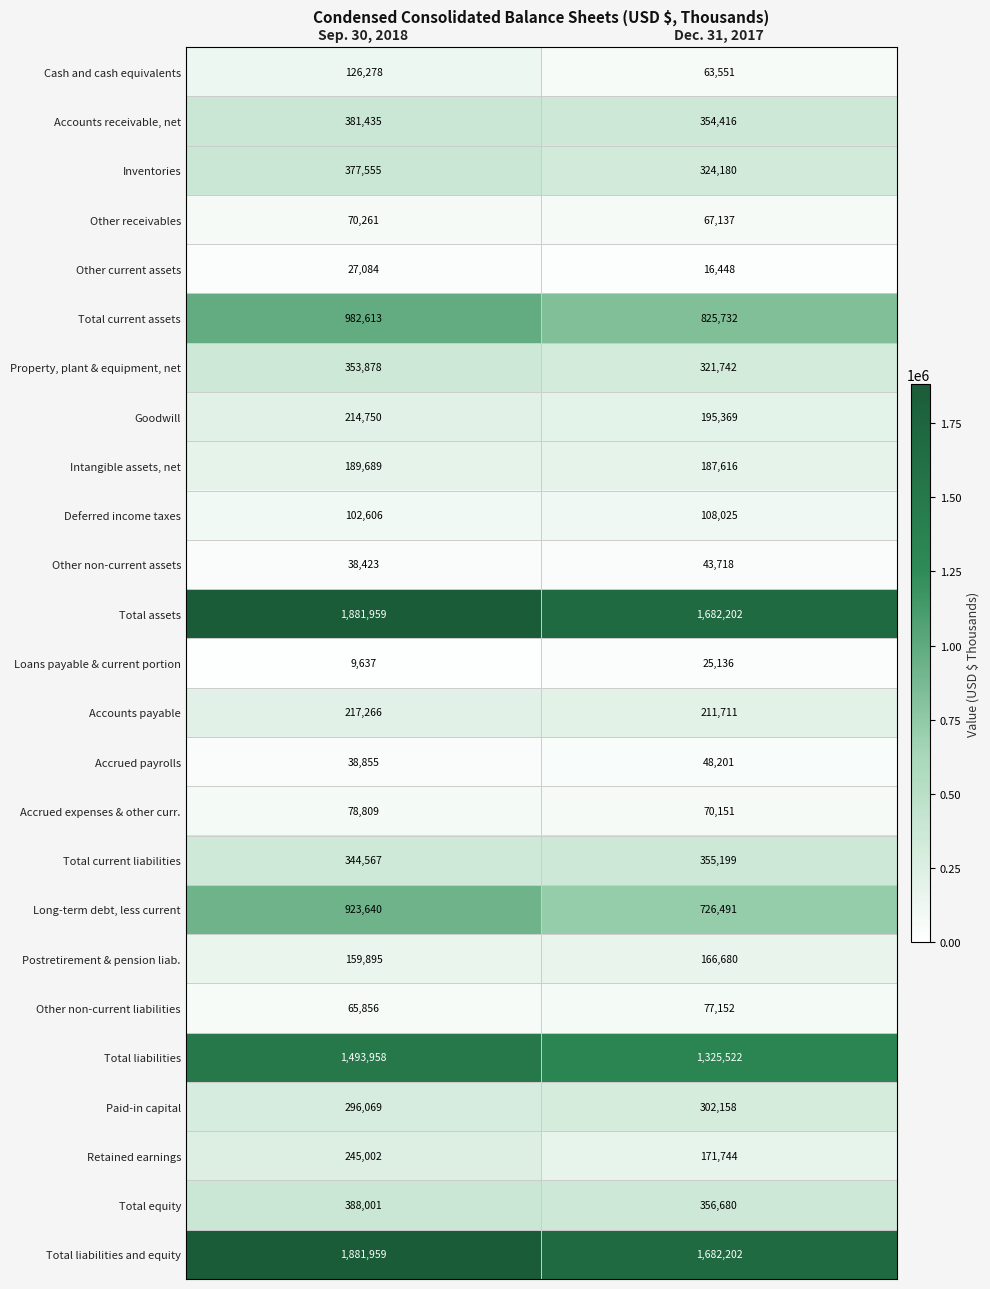

At which label is Long-term debt, less current closest to 825065?

Dec. 31, 2017